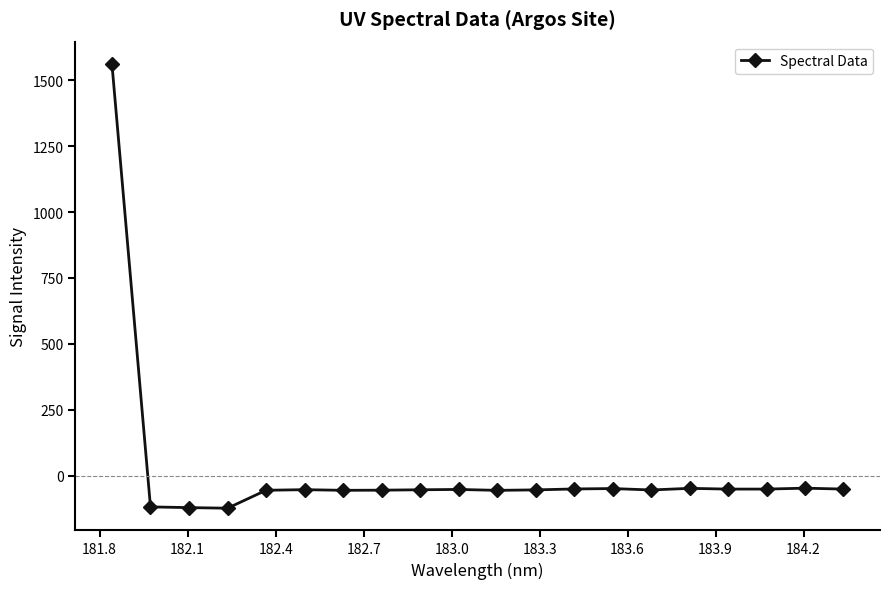

How many data points are above -53?

9